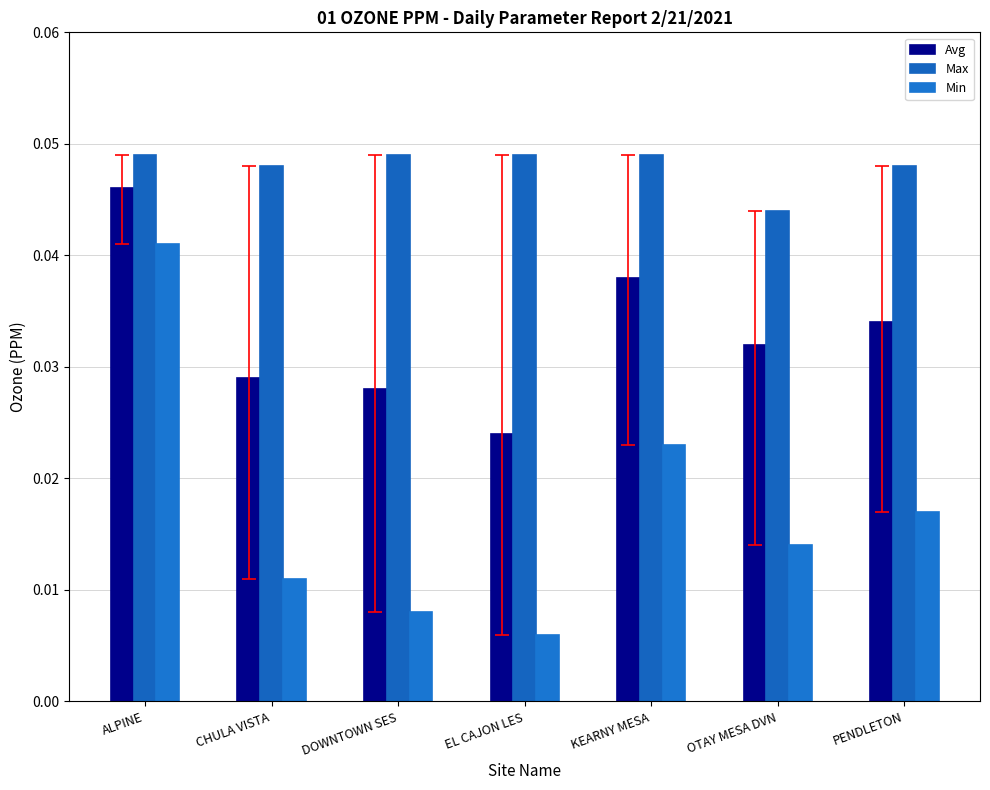

At which label does Max reach its peak?

ALPINE